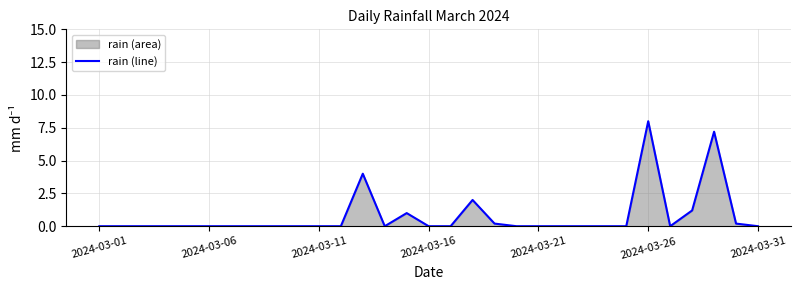

What is the difference between the maximum and minimum values?

8.0